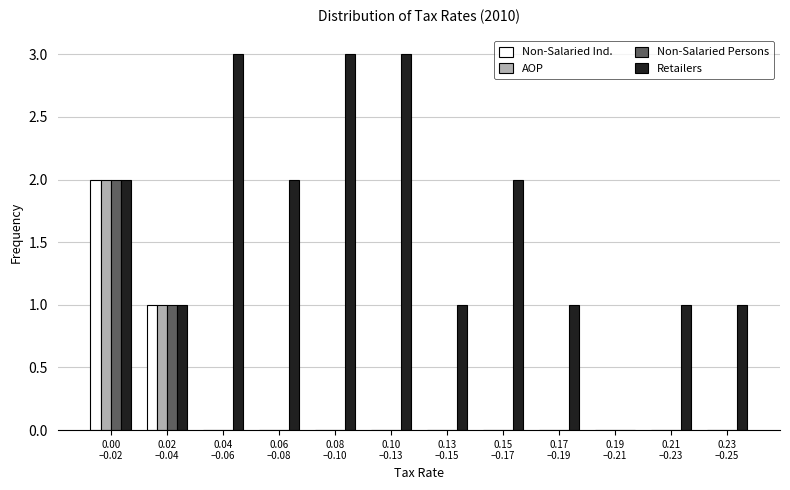

Which series has the largest total across all categories?

Retailers